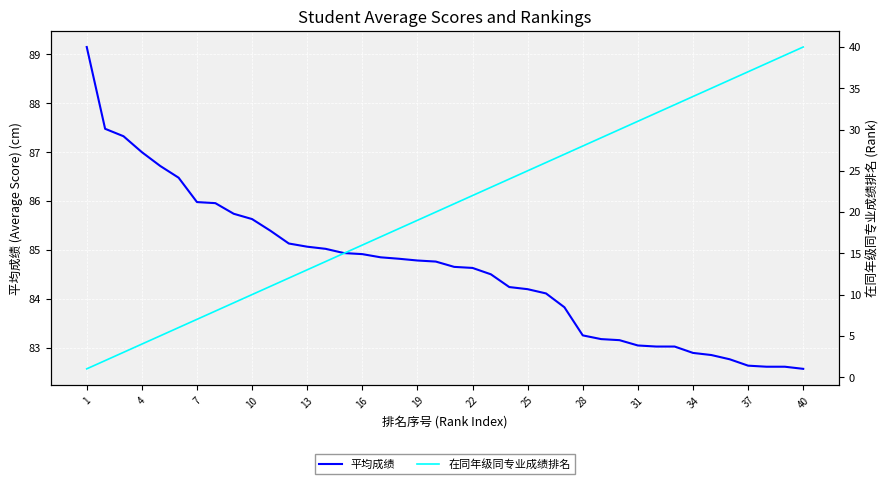

True or false: 在同年级同专业成绩排名 and 平均成绩 intersect in this chart.

False